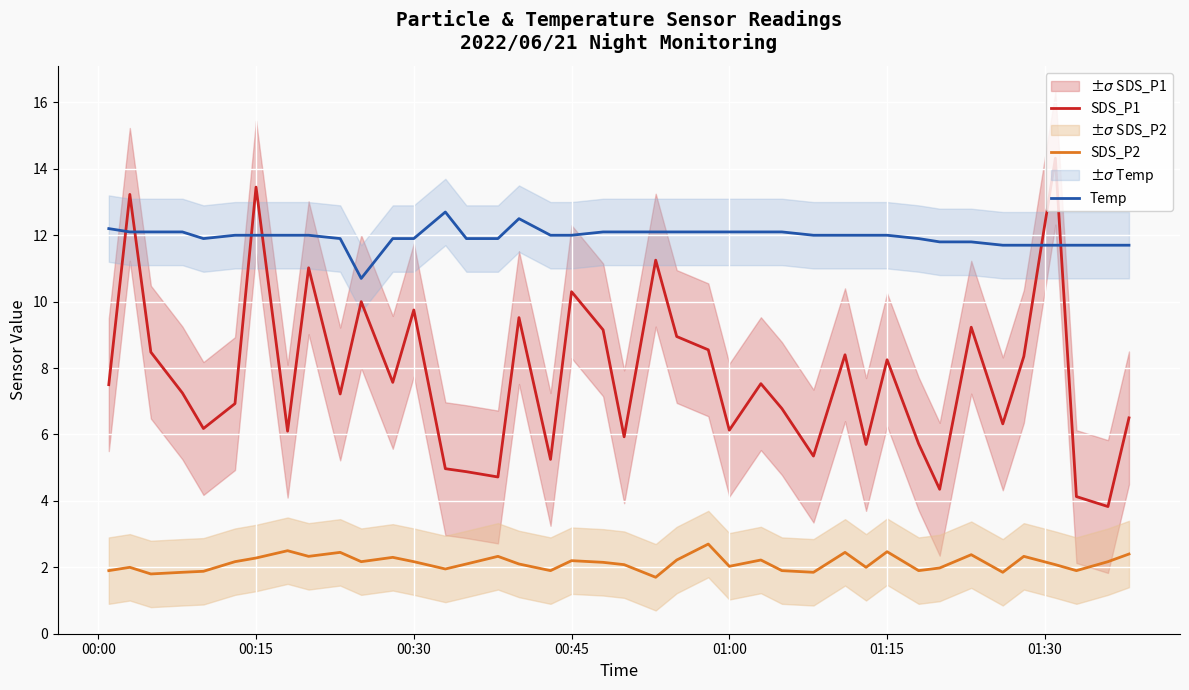

How many data points in SDS_P2 are above 2?

25